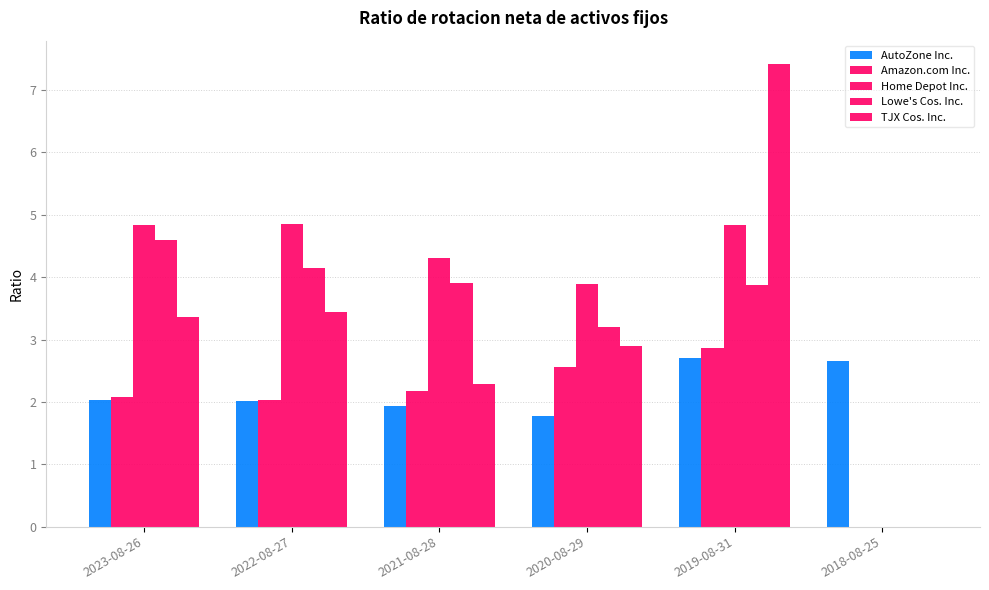

How many groups of bars are there?

6